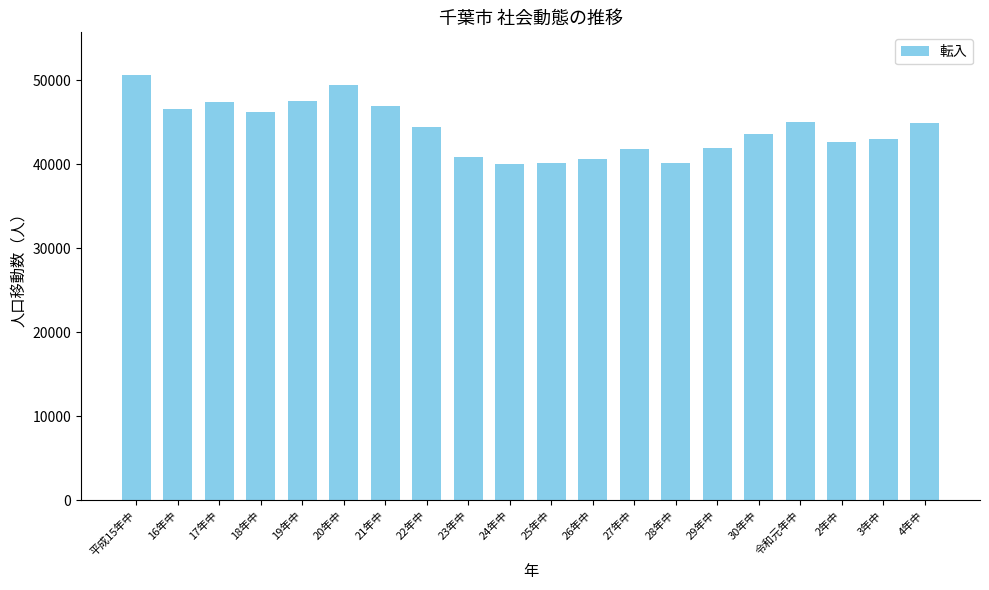

What is the difference between the maximum and minimum values?

10572